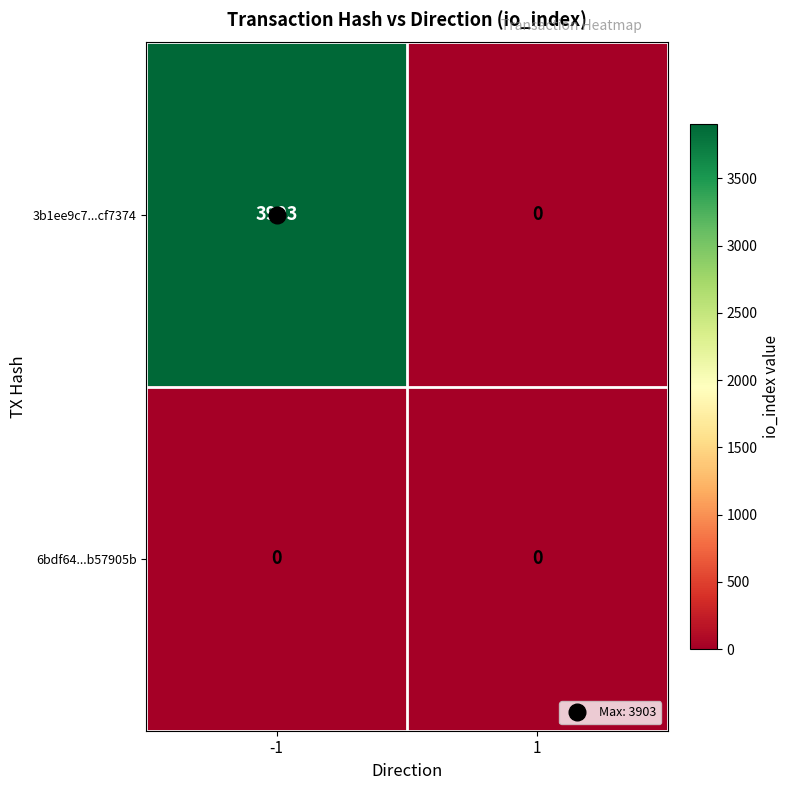

Is it true that 6bdf64...b57905b equals 0 at 1?

True